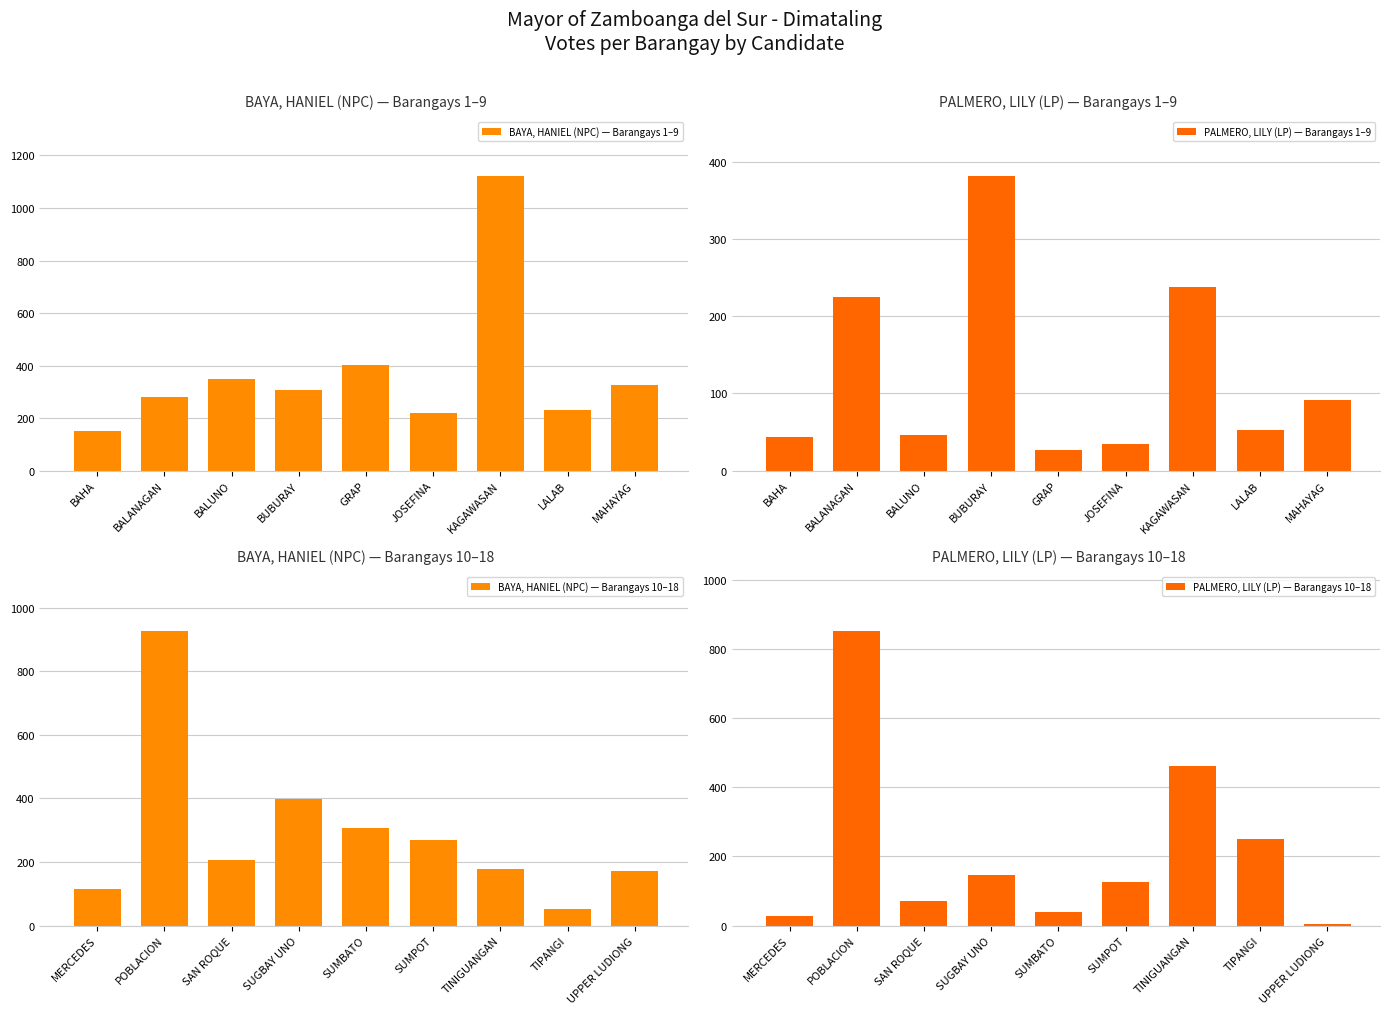

Rank the series by their maximum value, from highest to lowest.

BAYA, HANIEL (NPC) — Barangays 1–9, BAYA, HANIEL (NPC) — Barangays 10–18, PALMERO, LILY (LP) — Barangays 10–18, PALMERO, LILY (LP) — Barangays 1–9